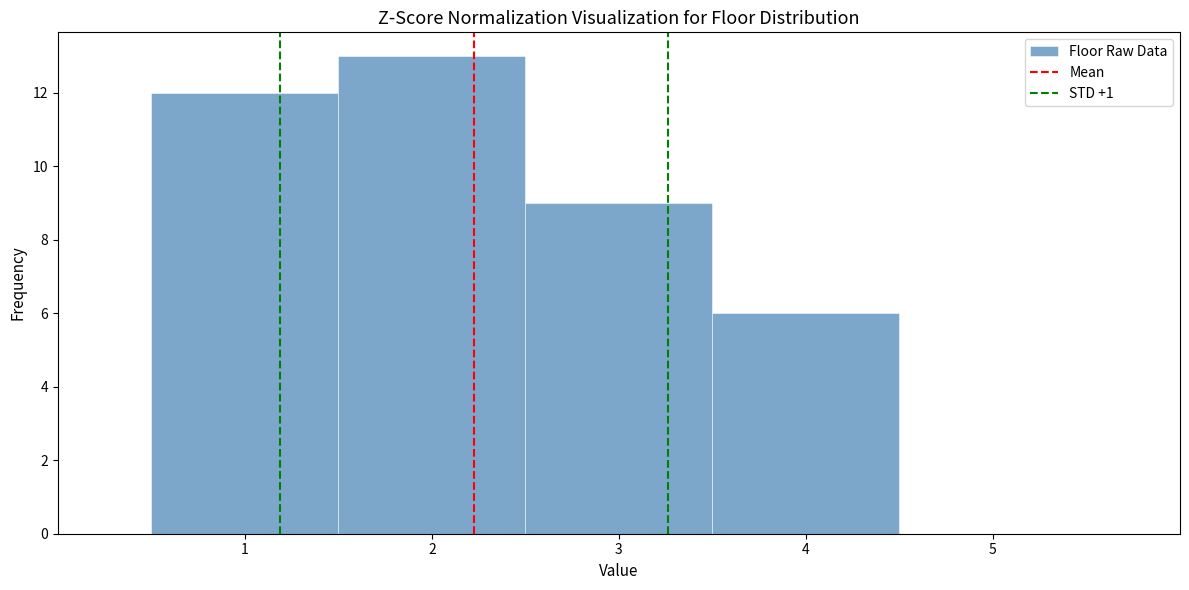

How tall is the bar that spans 2.5 to 3.5 on the x-axis? The values are not printed on the chart, so give them approximately, as read against the axis.

9